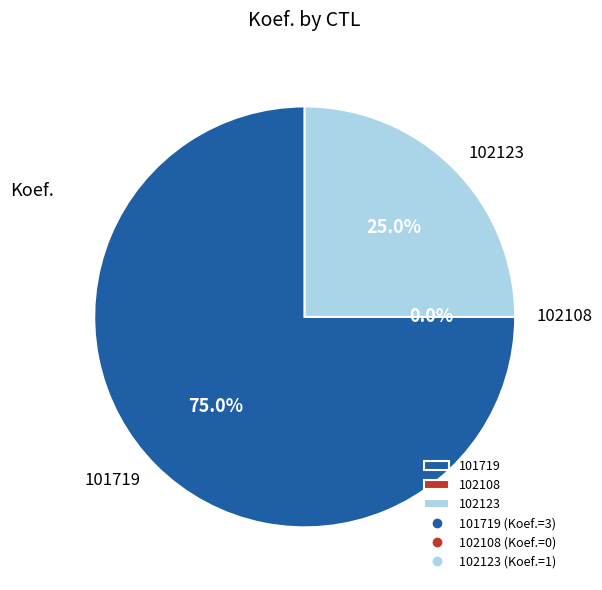

What percentage is the 102123 slice, to the nearest percent?

25%